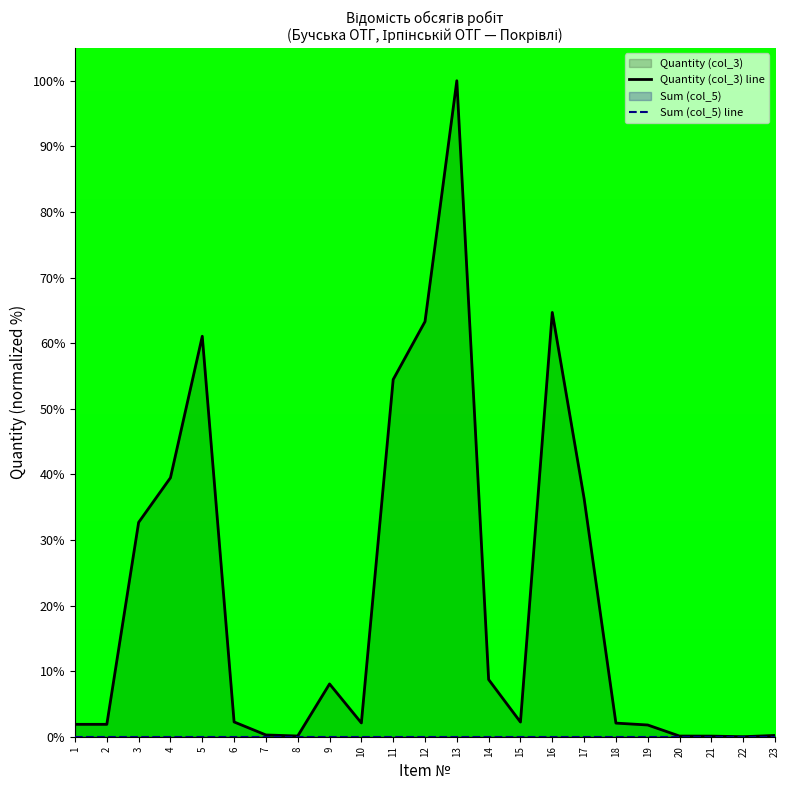

True or false: Quantity (col_3) line and Sum (col_5) line intersect in this chart.

False